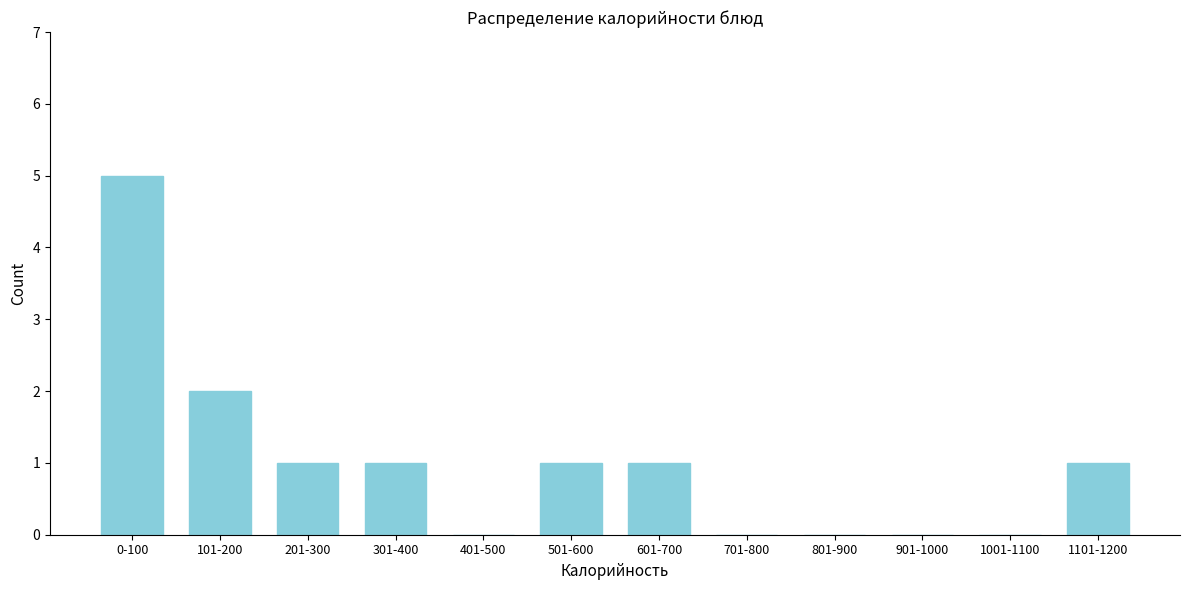

Reading left to right, list all the values displayed in this chart.

0-100=5	101-200=2	201-300=1	301-400=1	401-500=0	501-600=1	601-700=1	701-800=0	801-900=0	901-1000=0	1001-1100=0	1101-1200=1